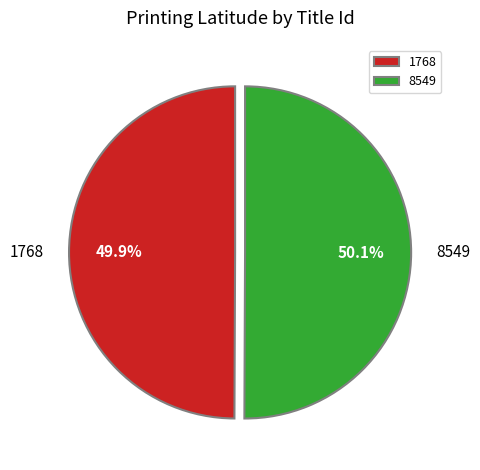

What is the ratio of the value at 8549 to the value at 1768?

1.0